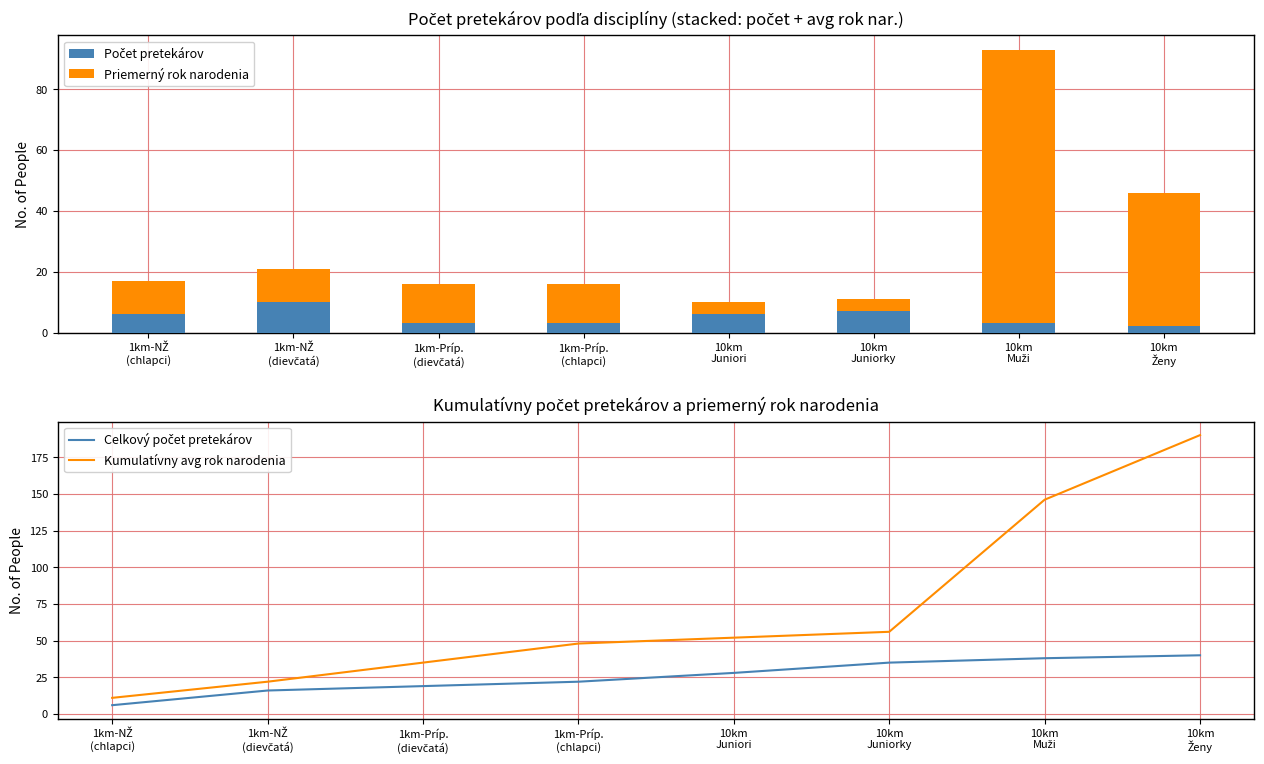

At which label does Počet pretekárov first exceed 6?

1km-NŽ
(dievčatá)